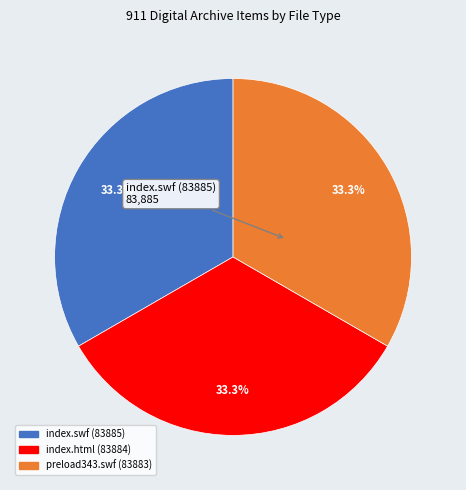

What is the total percentage of index.html (83884) and preload343.swf (83883)?

66.7%